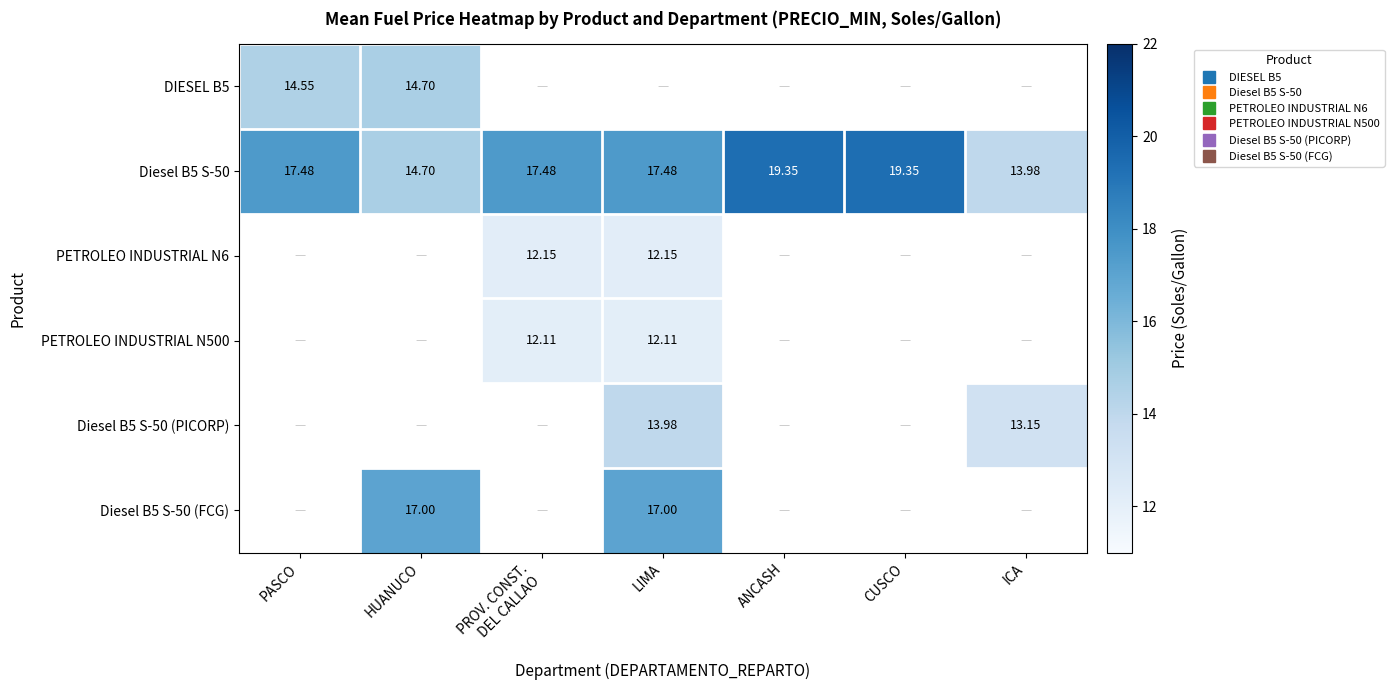

Which has a higher value, HUANUCO or PROV. CONST.
DEL CALLAO?

PROV. CONST.
DEL CALLAO